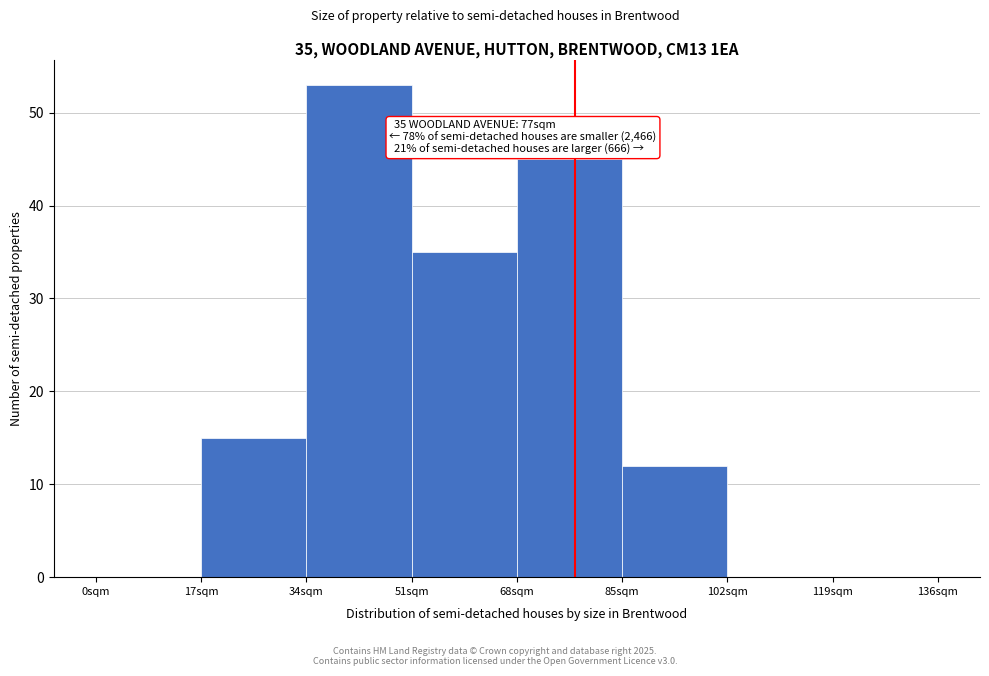

Which range on the x-axis has the tallest bar?

34 to 51